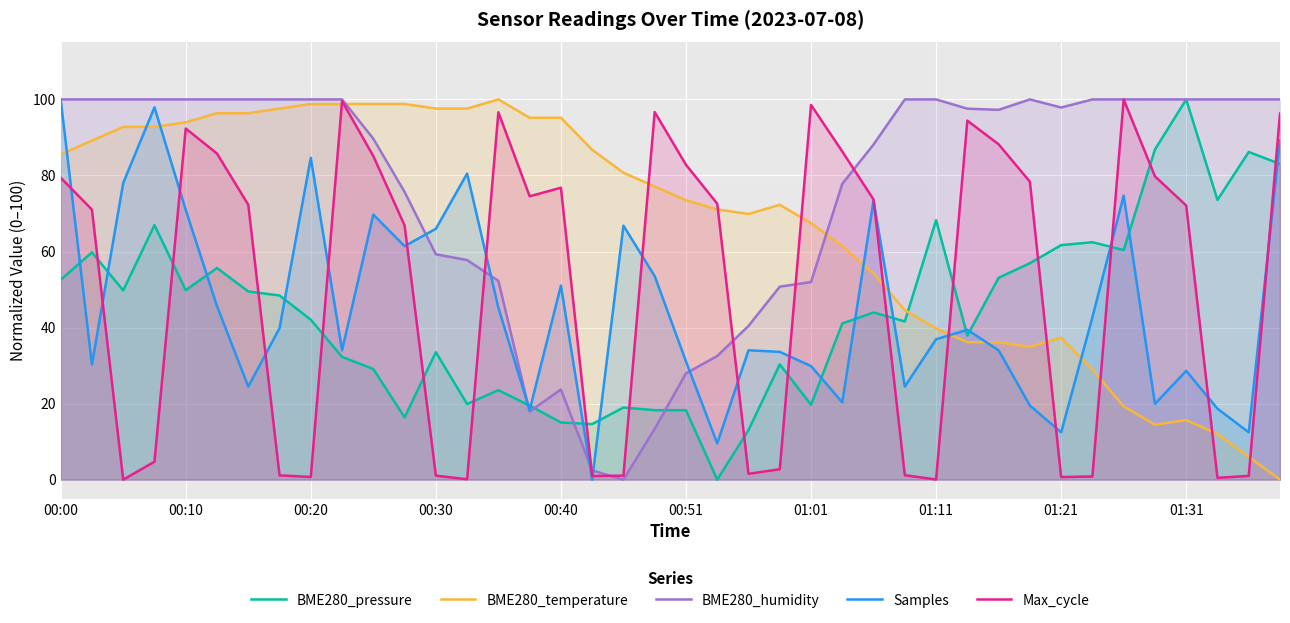

What is the total value across all series at 01:31?

316.4